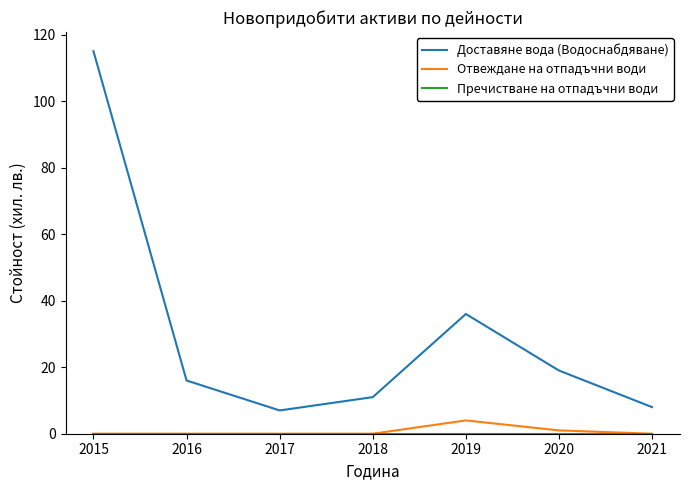

What is the total value across all series at 2016?

16